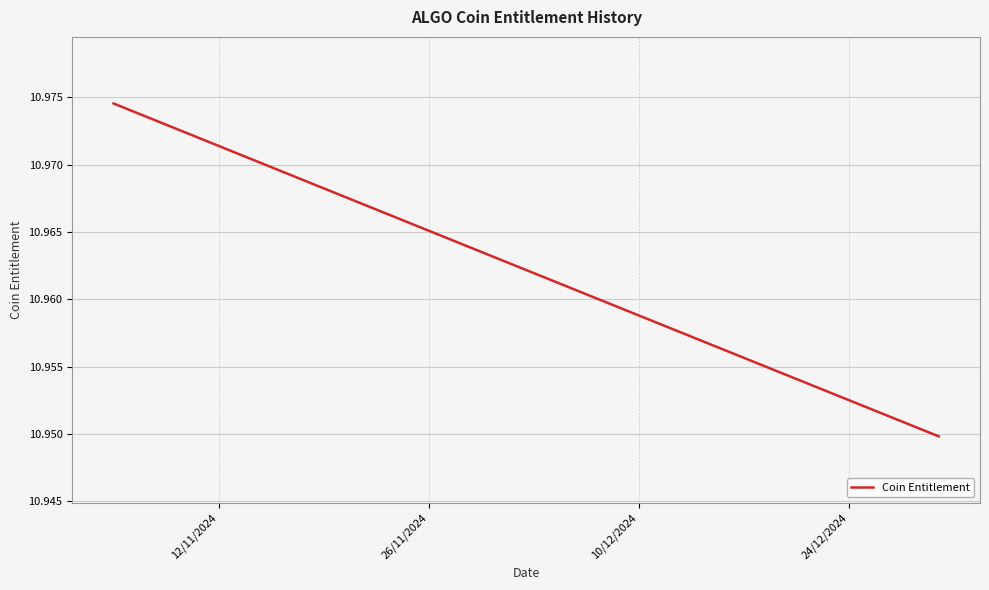

Count the number of categories in the chart.

39